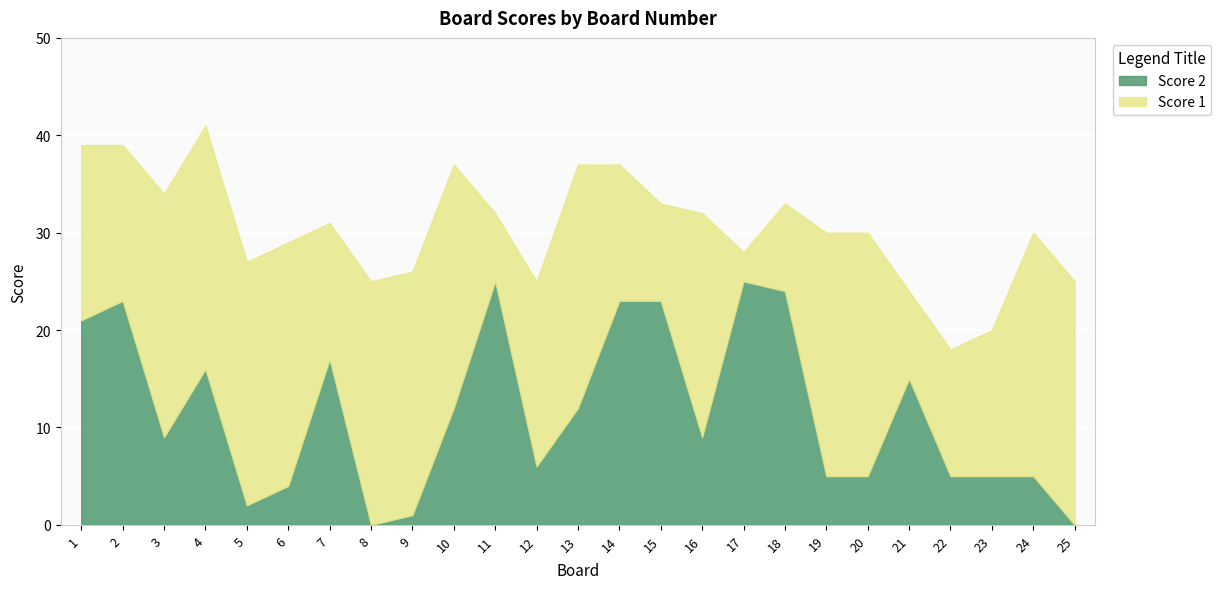

Reading right to left, transcribe all the data shown in this chart.

Score 1: 25=25	24=25	23=15	22=13	21=9	20=25	19=25	18=9	17=3	16=23	15=10	14=14	13=25	12=19	11=7	10=25	9=25	8=25	7=14	6=25	5=25	4=25	3=25	2=16	1=18
Score 2: 25=0	24=5	23=5	22=5	21=15	20=5	19=5	18=24	17=25	16=9	15=23	14=23	13=12	12=6	11=25	10=12	9=1	8=0	7=17	6=4	5=2	4=16	3=9	2=23	1=21